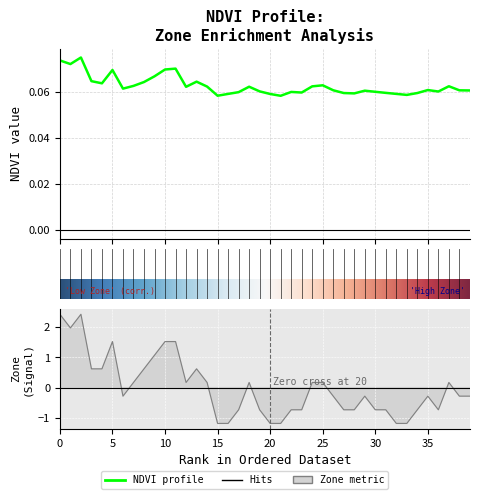

Rank the categories by value from highest to lowest.

2, 0, 1, 11, 10, 5, 9, 3, 13, 8, 4, 25, 7, 37, 24, 14, 18, 12, 6, 35, 26, 38, 39, 29, 19, 36, 30, 22, 17, 23, 31, 27, 34, 28, 32, 16, 20, 33, 15, 21